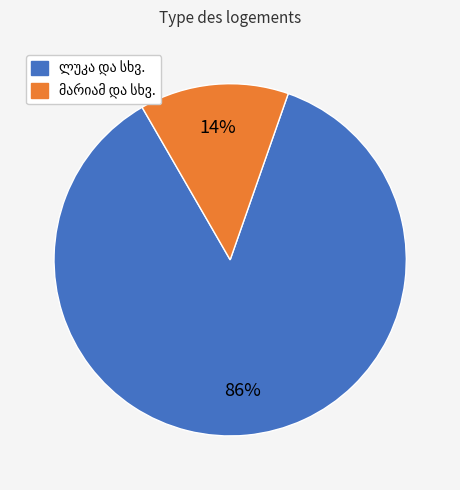

To the nearest percent, what is the average slice percentage?

50%